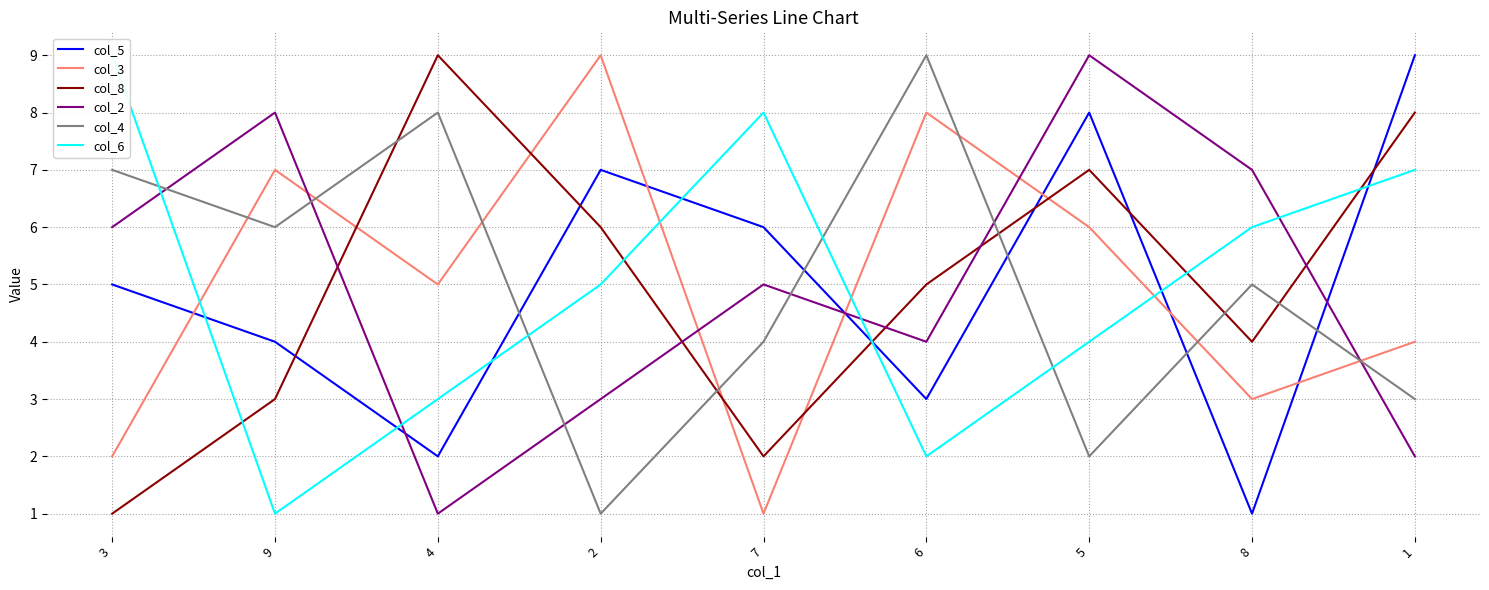

What is the total value across all series at 5?

36